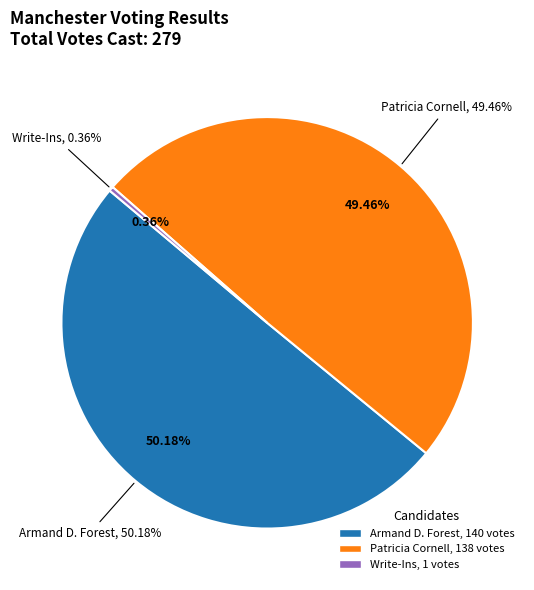

The Patricia Cornell slice represents 64% of the pie. True or false?

False